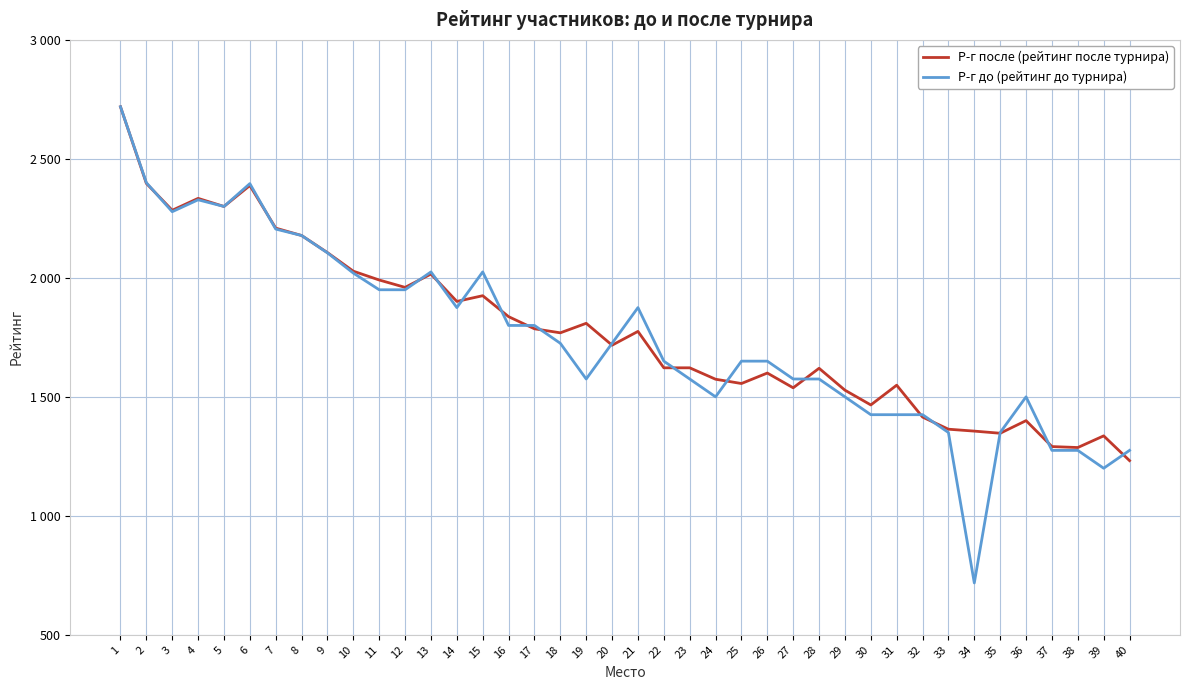

True or false: Р-г до (рейтинг до турнира) has a value of 1275 at 37.

True